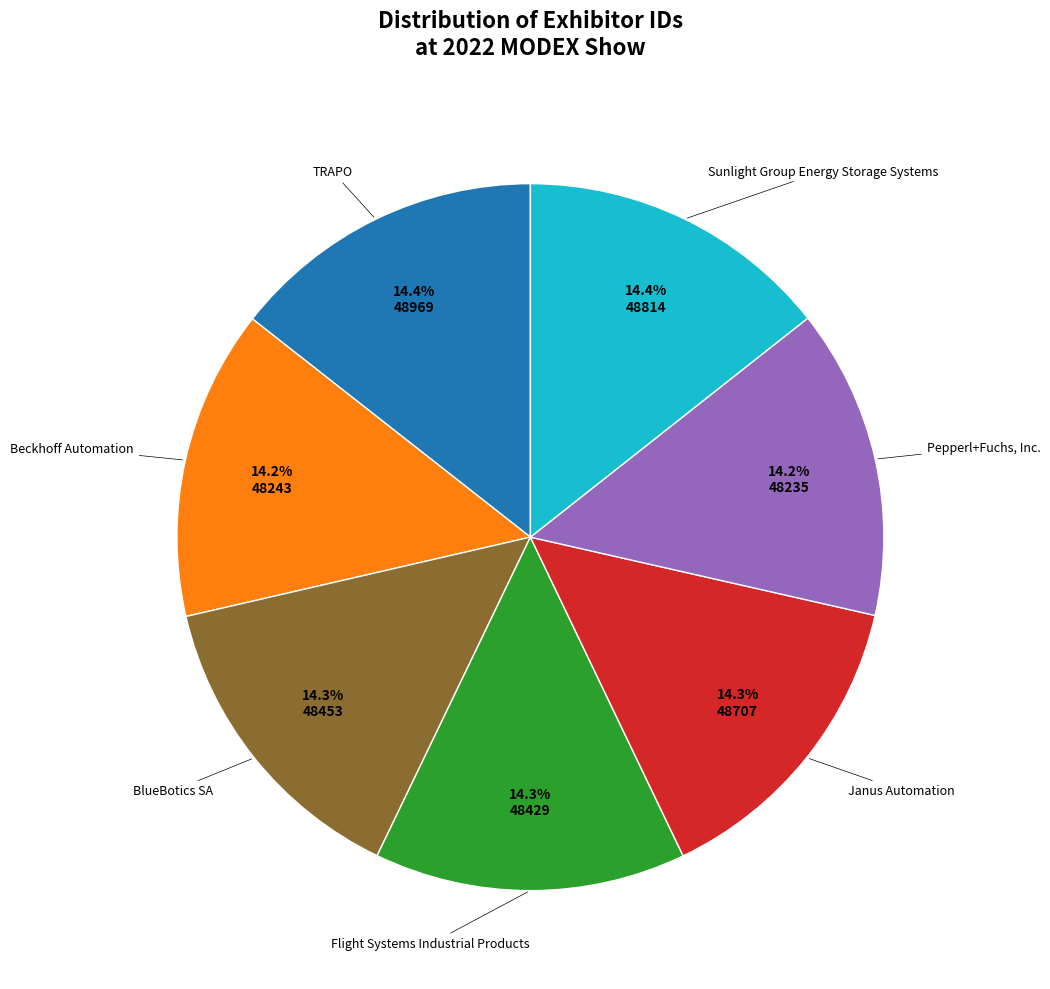

How many segments does this pie chart have?

7